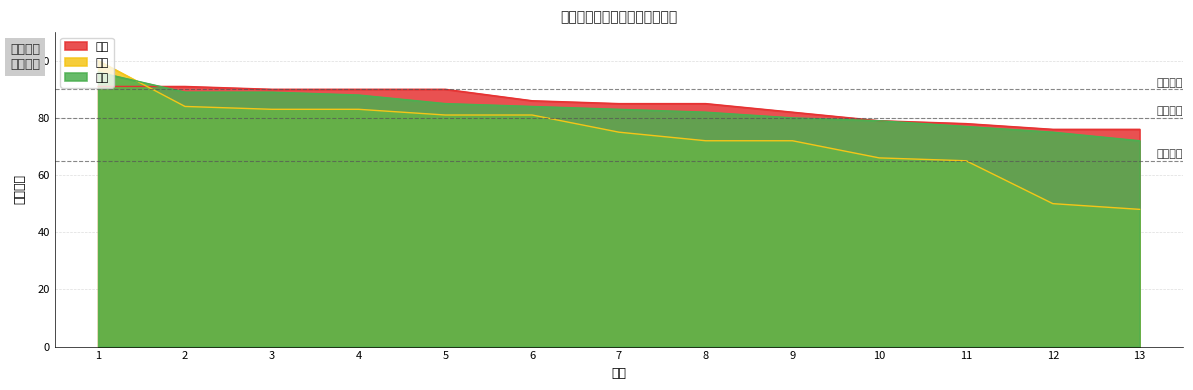

What is the sum of the 数学 values at 12 and 4?

133